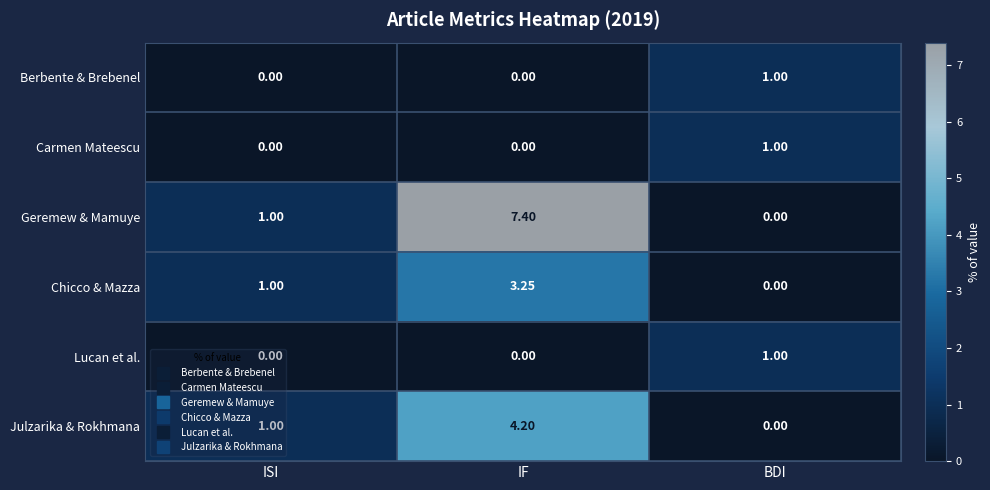

At which category is the sum across all series the highest?

IF